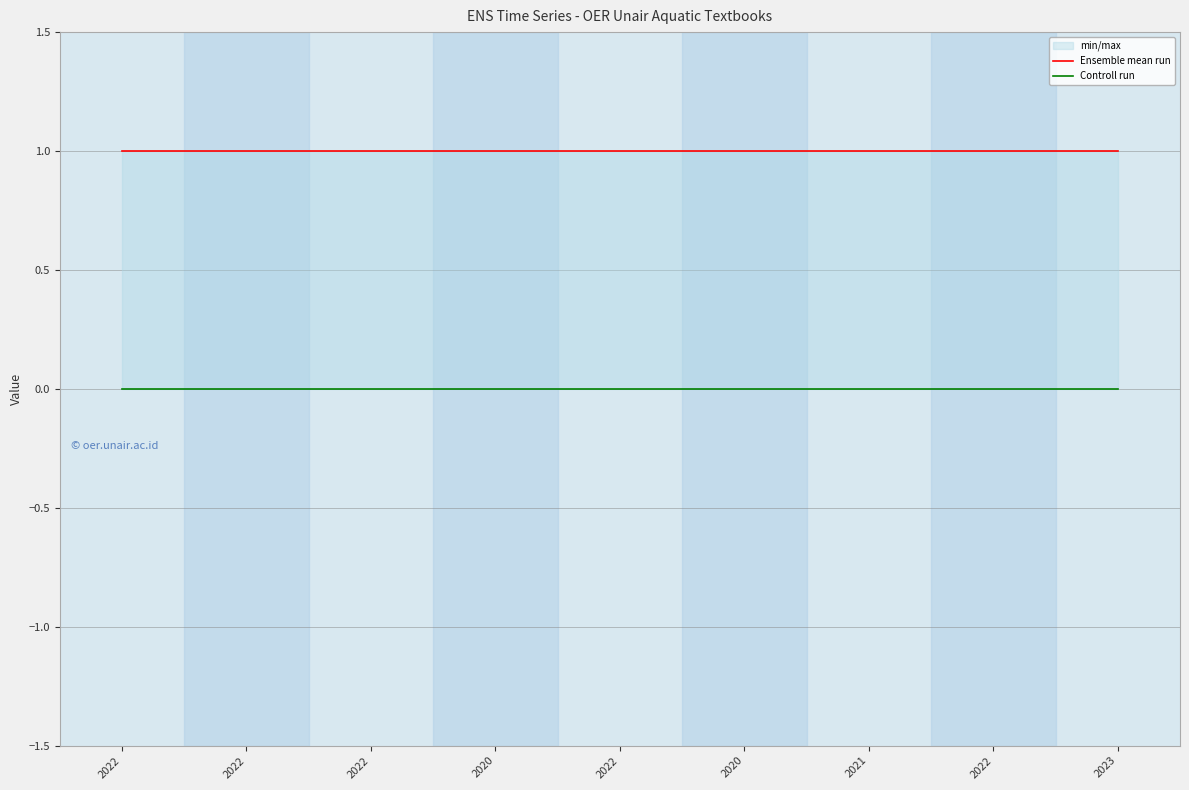

True or false: Controll run and Ensemble mean run intersect in this chart.

False